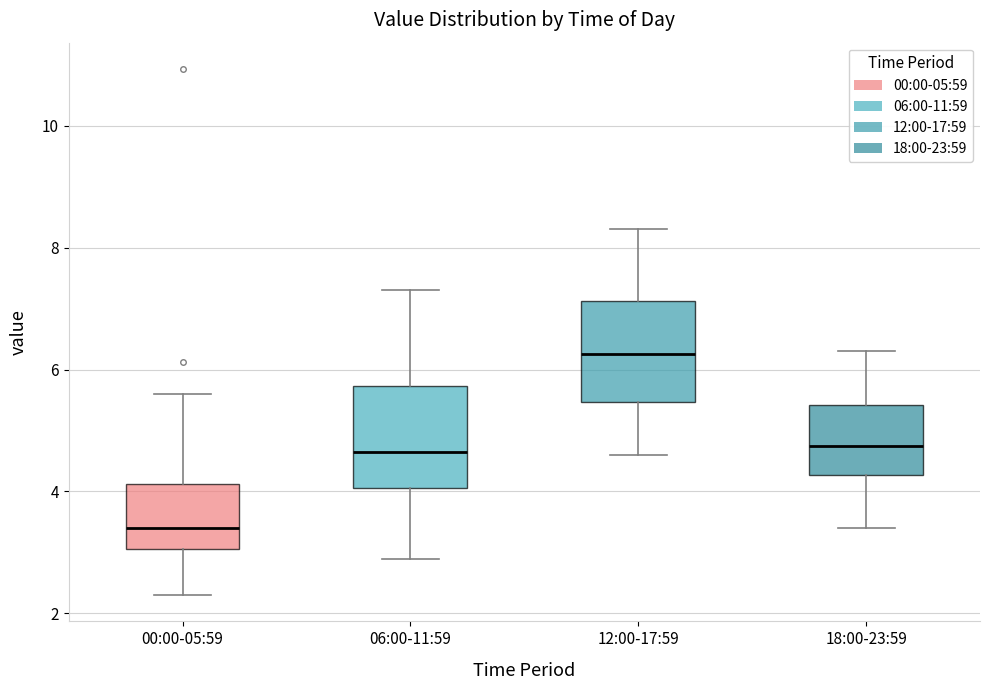

Which box has the highest median line?

12:00-17:59